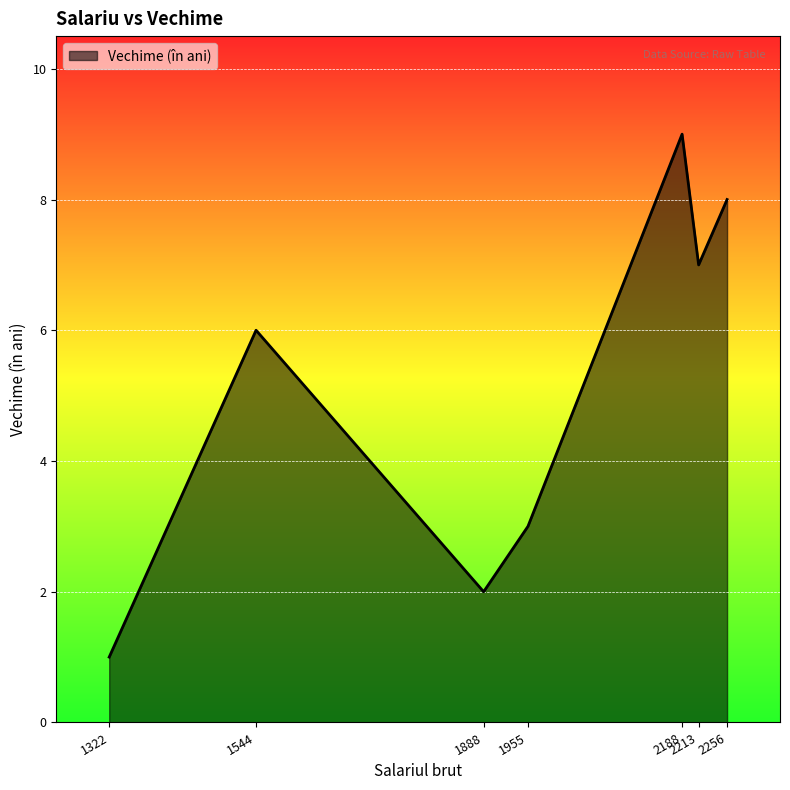

At which category does the data reach its first local valley?

1888